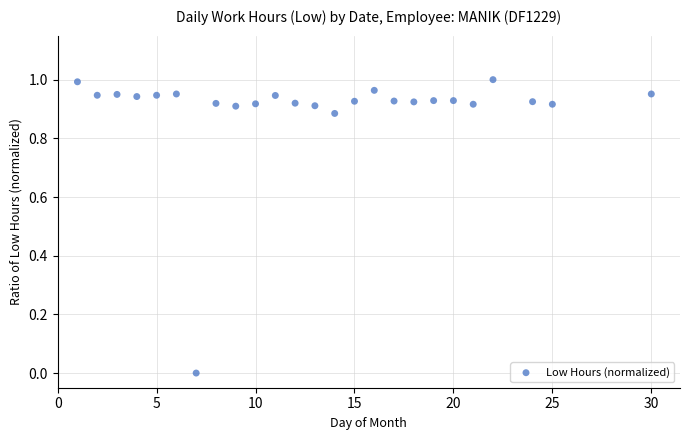

What is the range of X values (max minus min)?

29.0